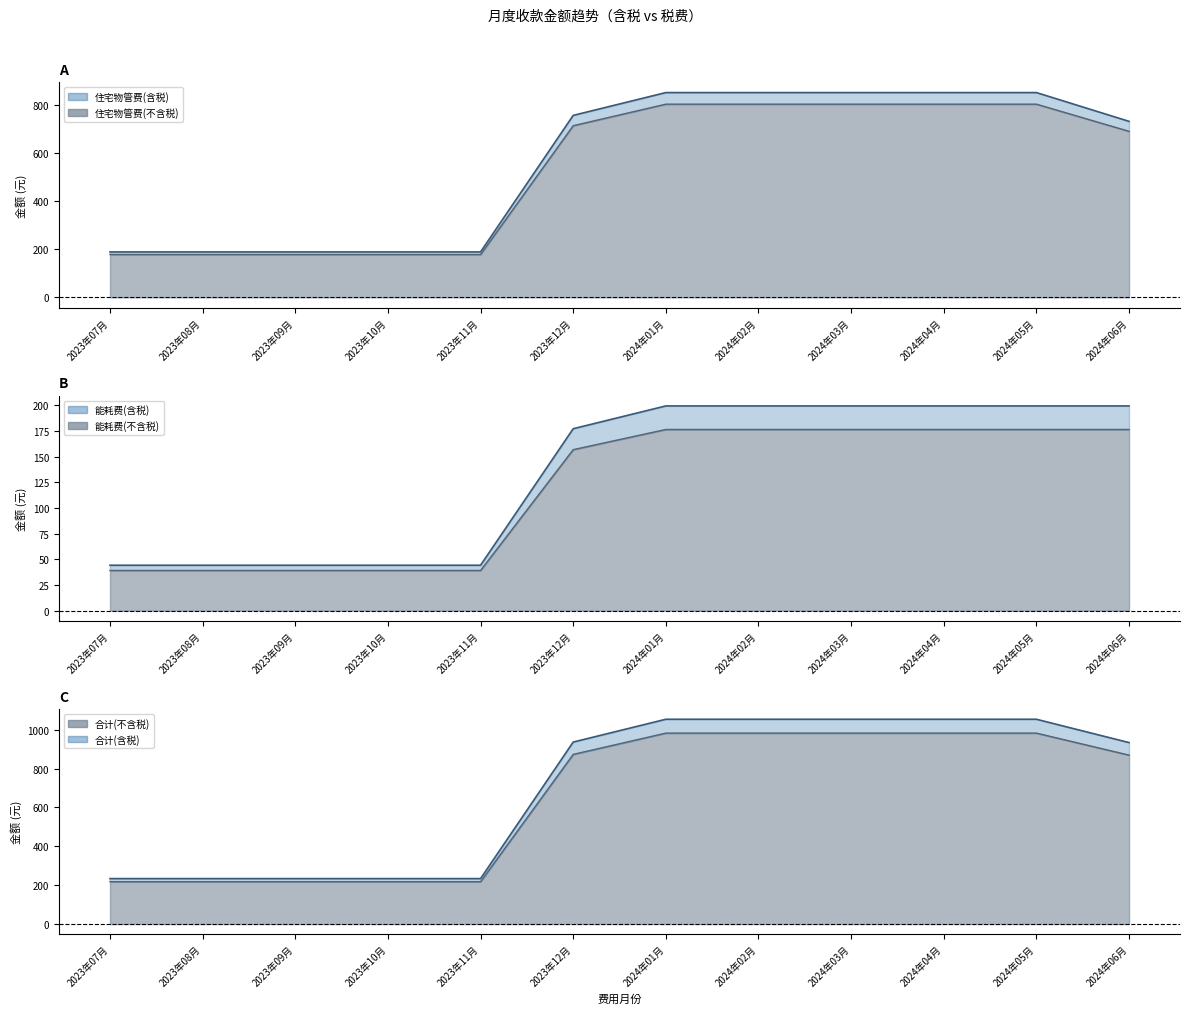

What is the difference between the maximum and minimum values in the 合计(不含税)_line series?

764.1